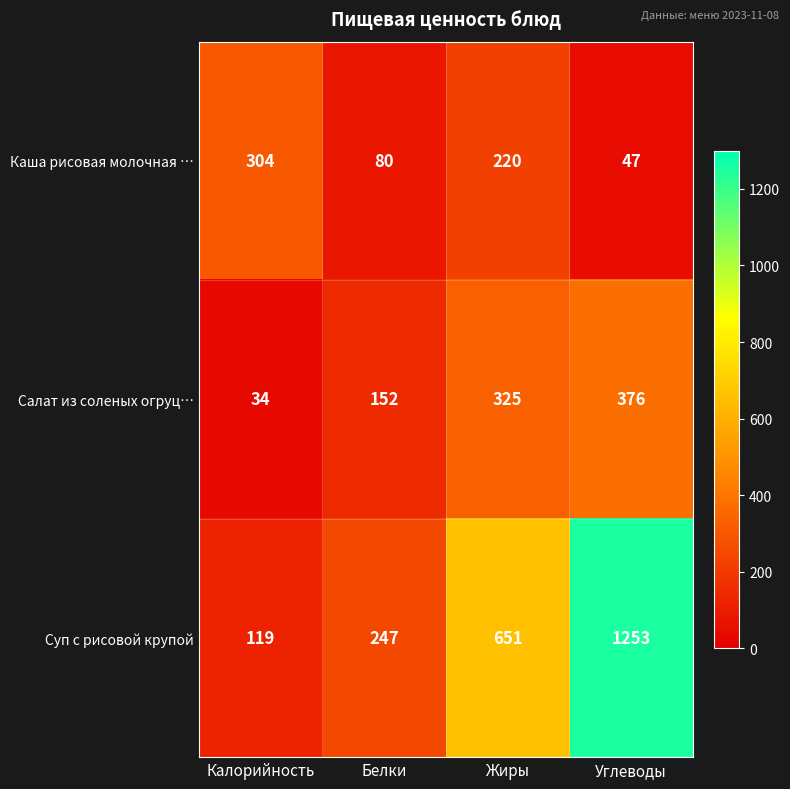

What is the difference between the highest and lowest values at Белки?

167